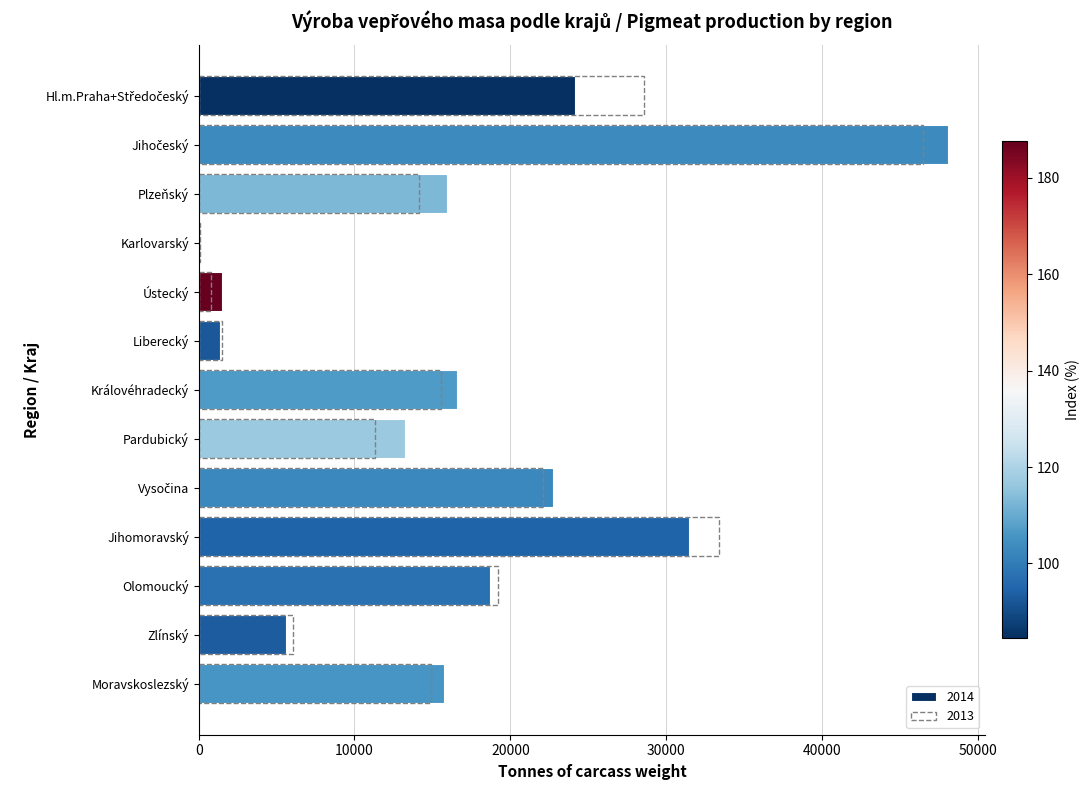

Which category has the lowest value across all series?

Karlovarský